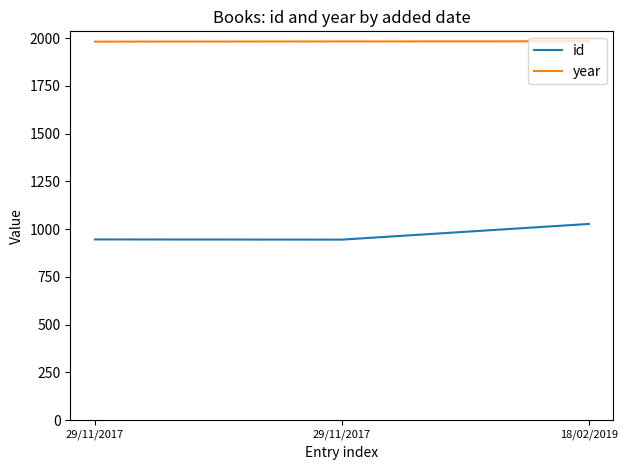

What is the sum of the year values at 29/11/2017 and 18/02/2019?

3965